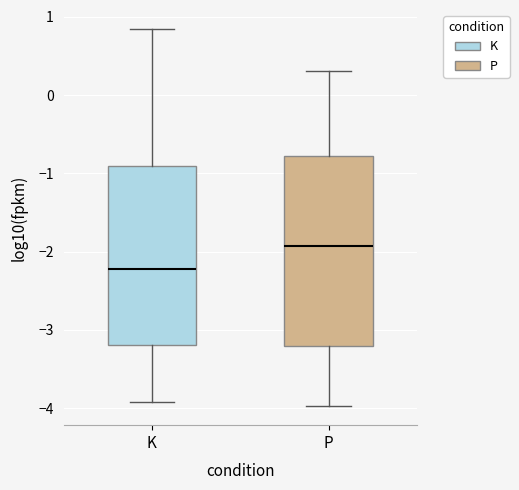

Which box's median line is the lowest?

K